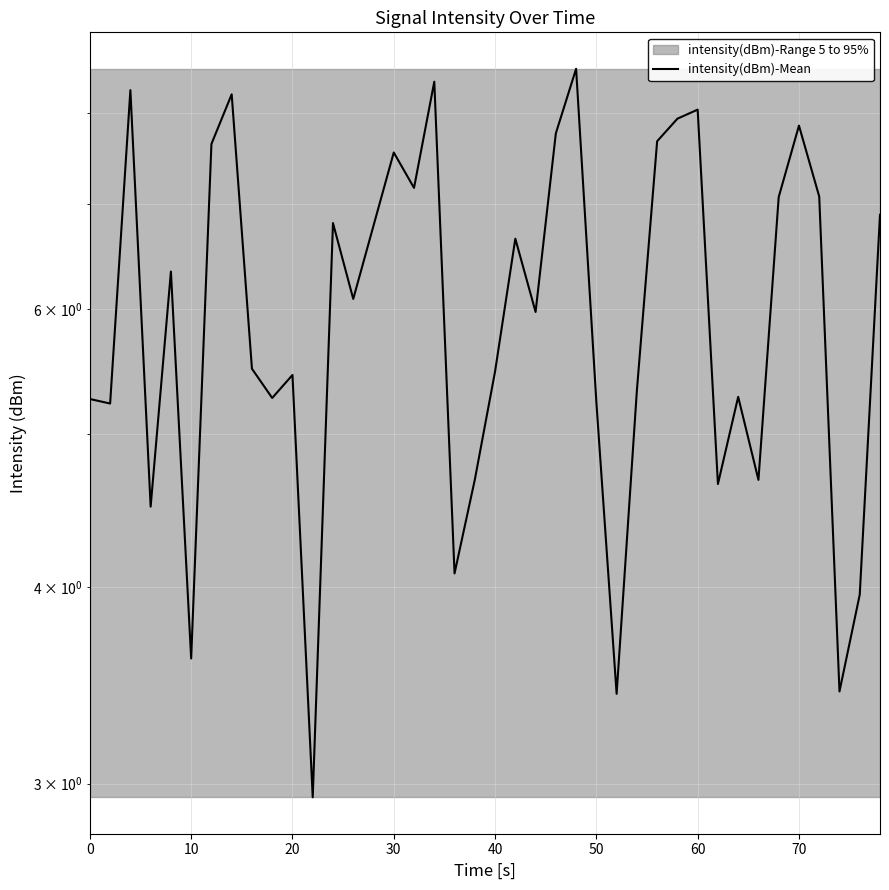

Does the chart display data point markers on the line(s)?

No